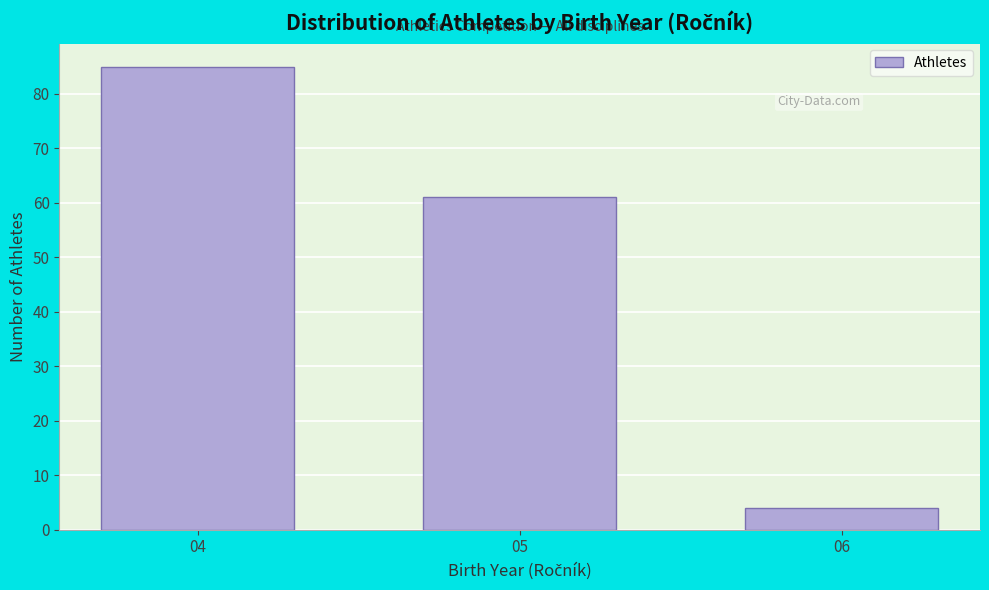

Reading right to left, what are all the values shown in this chart?

06=4	05=61	04=85